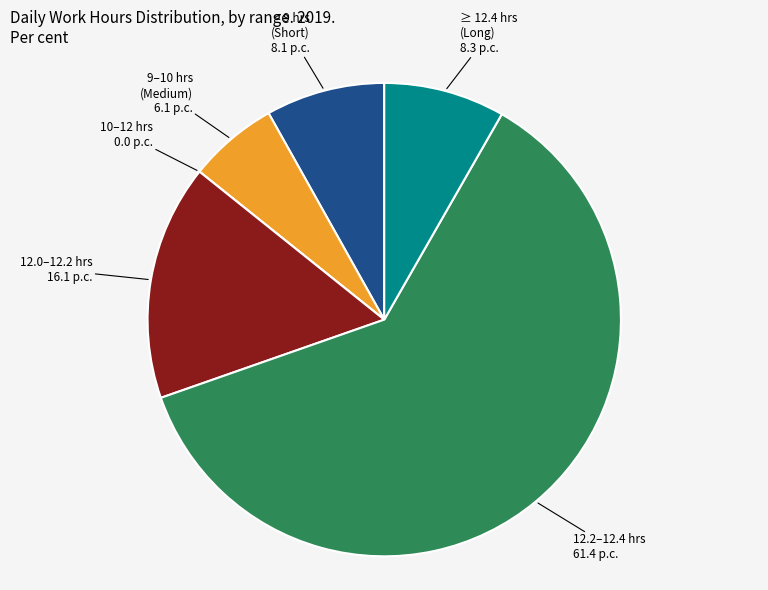

Does any single category account for the majority?

Yes